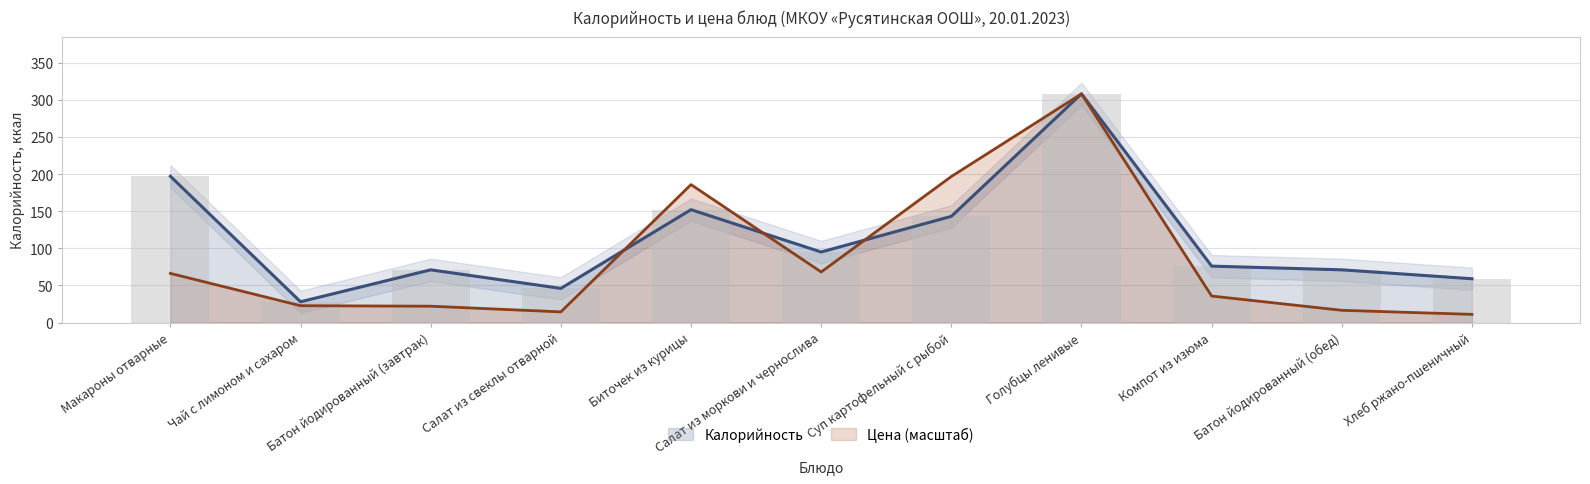

Rank the series by their maximum value, from lowest to highest.

Калорийность, Цена